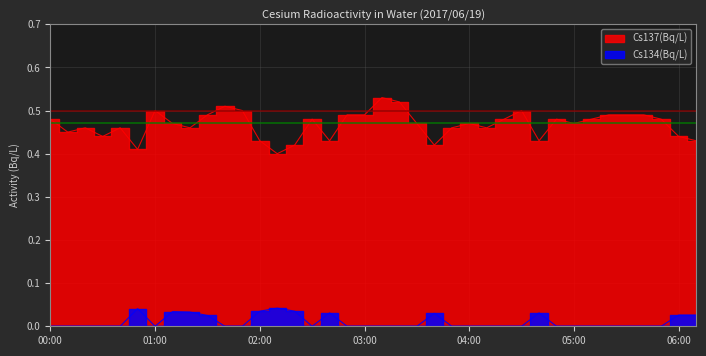

How many positive values does the Cs134(Bq/L) series have?

12